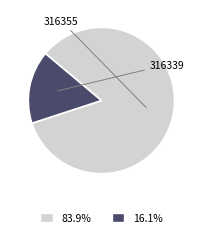

Count the number of slices in the pie.

2